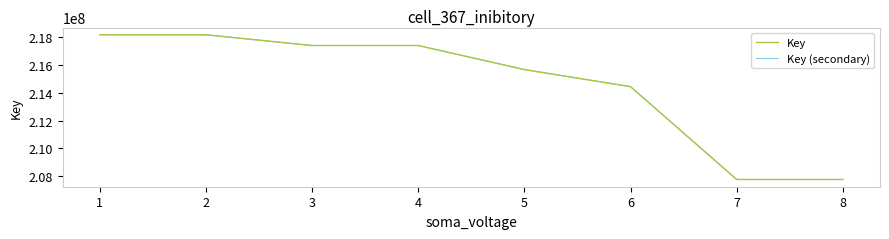

Does the chart have visible grid lines?

No